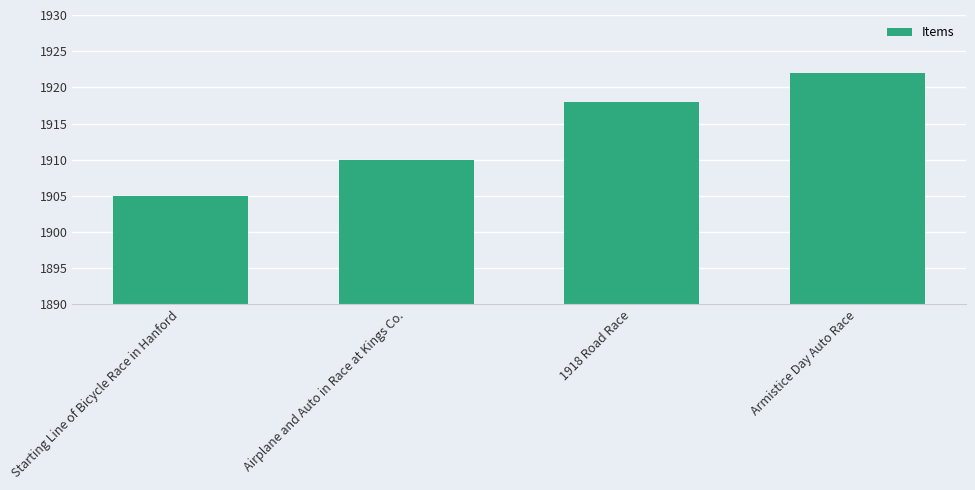

At which label is the value closest to 1913?

Airplane and Auto in Race at Kings Co.